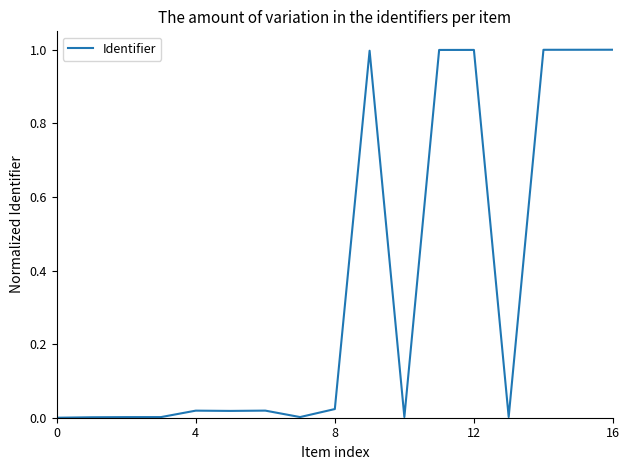

What is the difference between the maximum and minimum values?

1.0